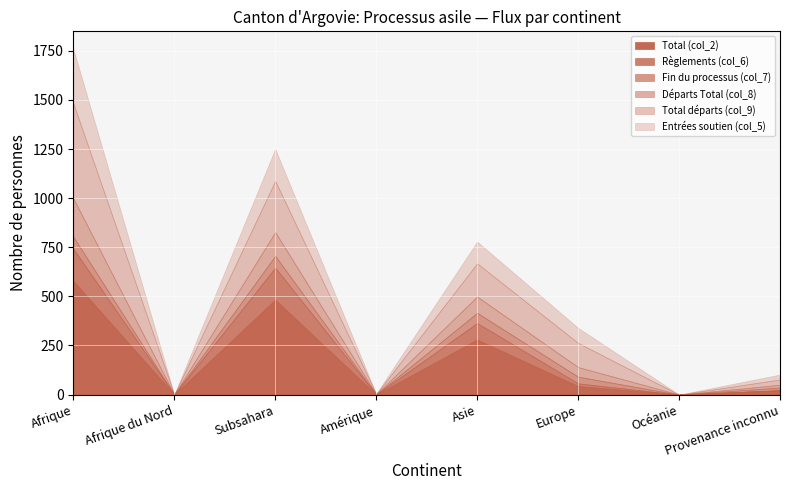

What is the maximum value for Total (col_2)?

579